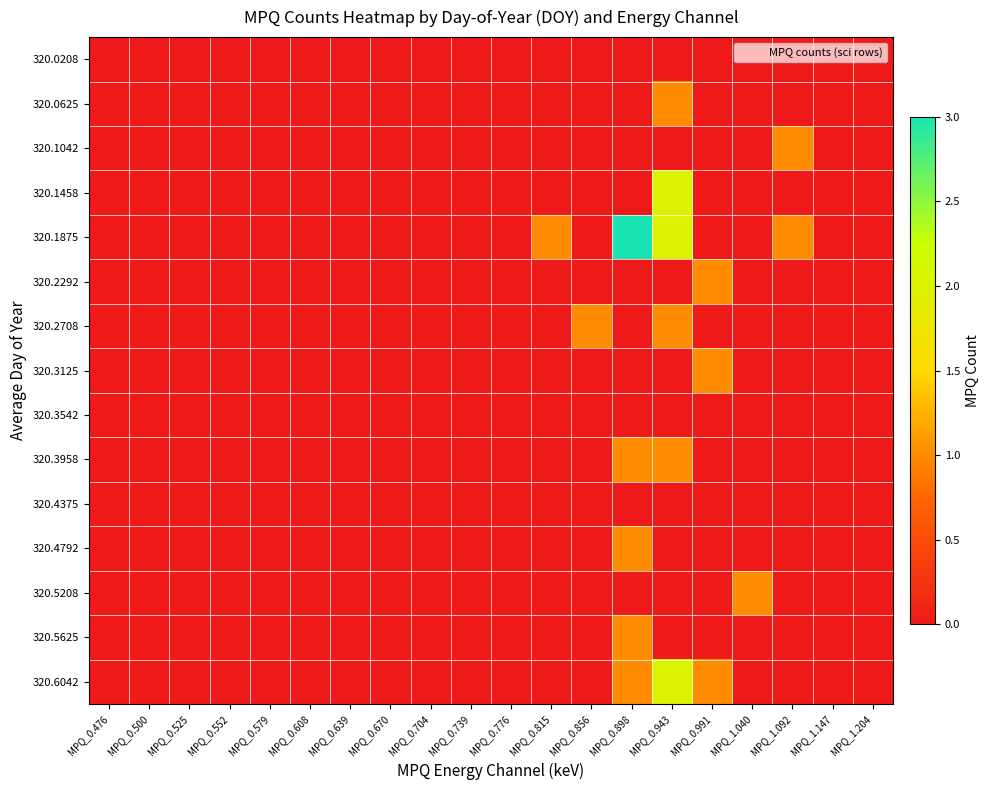

Between MPQ_1.092 and MPQ_0.608, which is larger?

MPQ_1.092